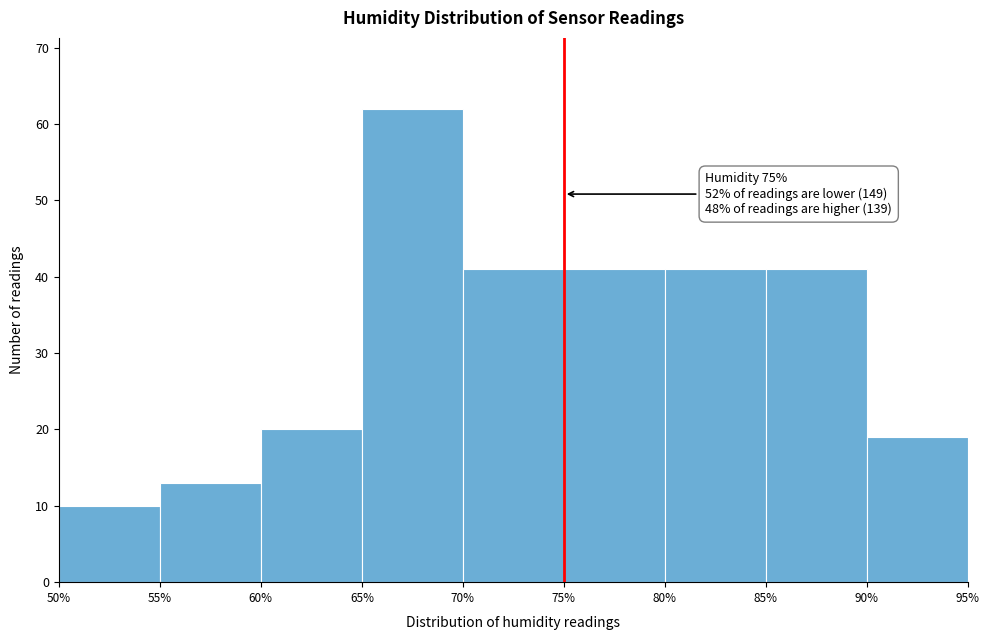

Over which range of the x-axis is the bar tallest?

65% to 70%